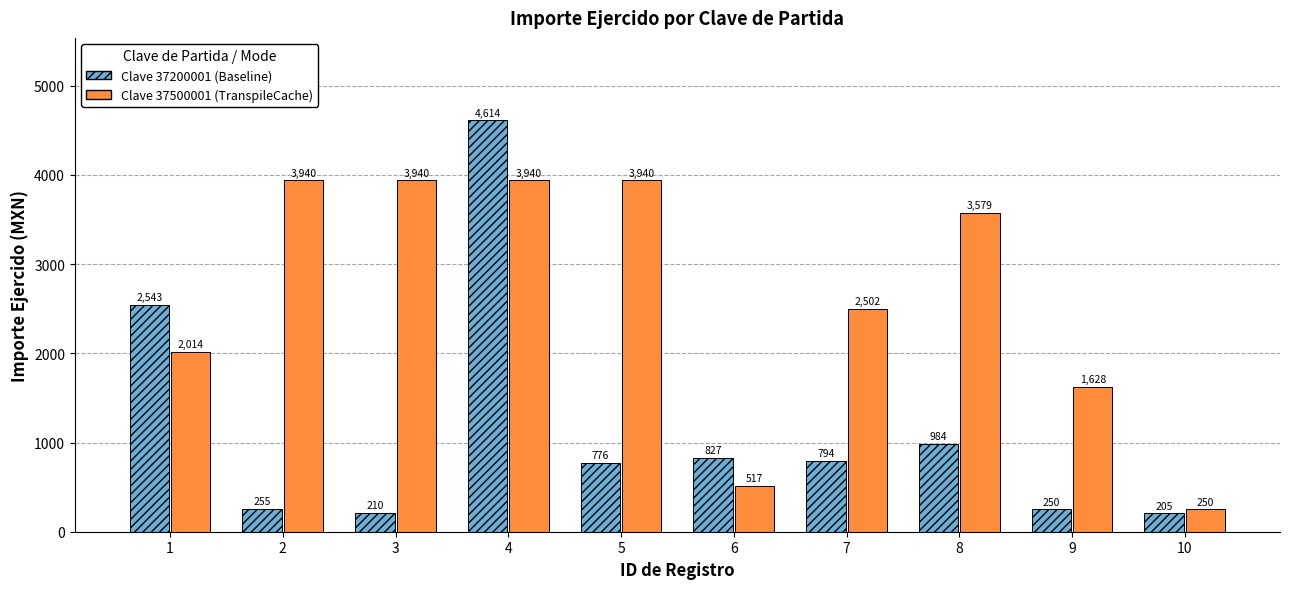

What is the difference between the highest and lowest values at 1?

529